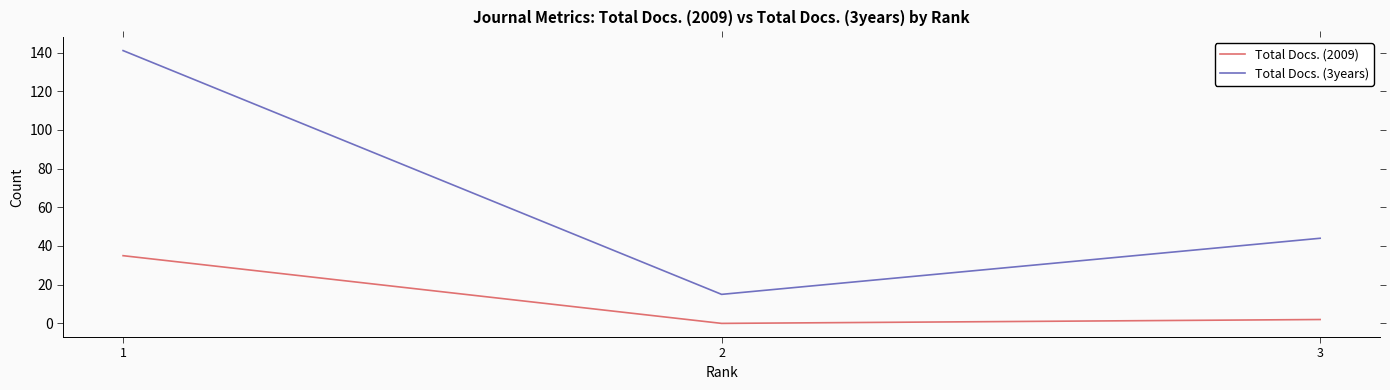

List the series in order of their peak value, highest first.

Total Docs. (3years), Total Docs. (2009)